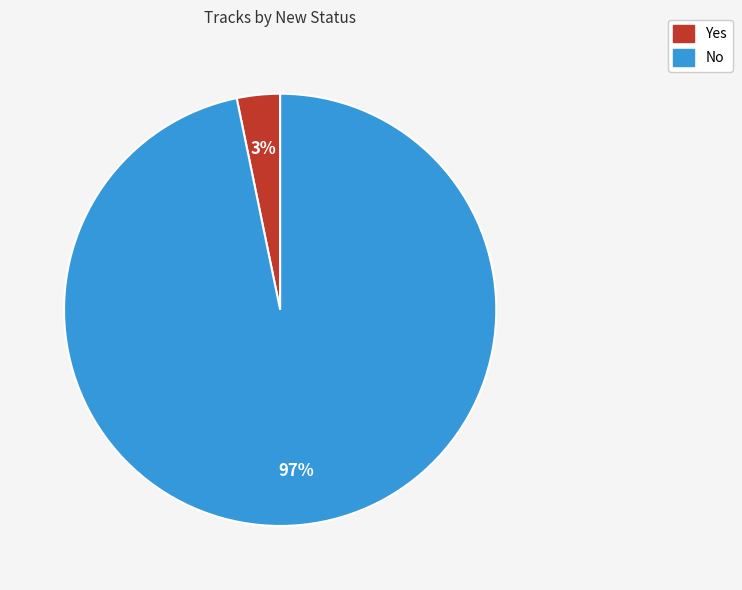

To the nearest percent, what is the average slice percentage?

50%